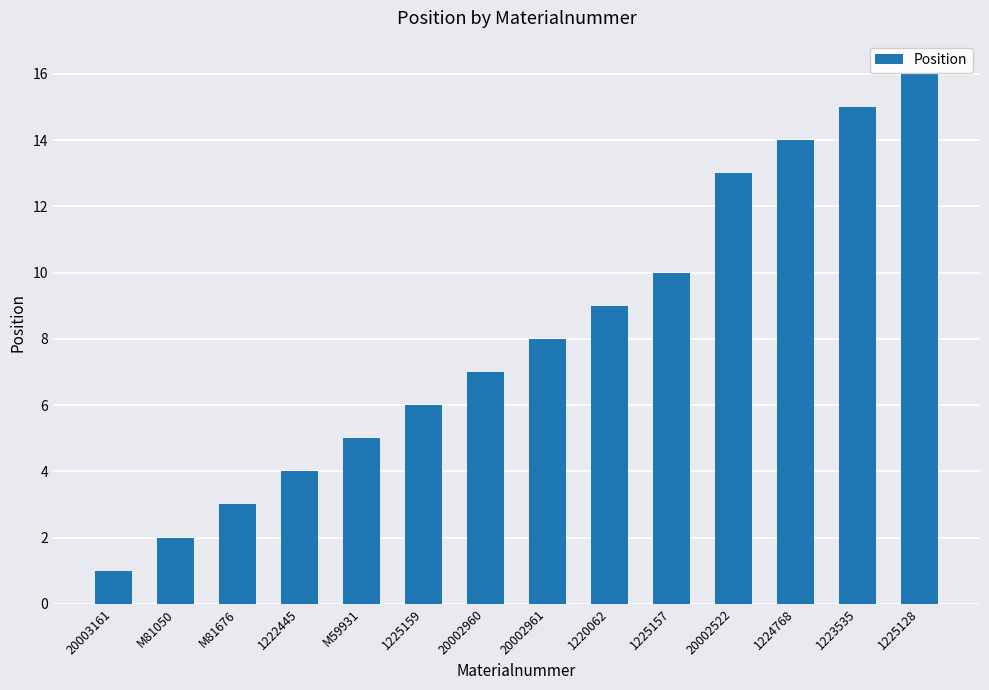

Are the bars grouped side by side (vs. stacked)?

No